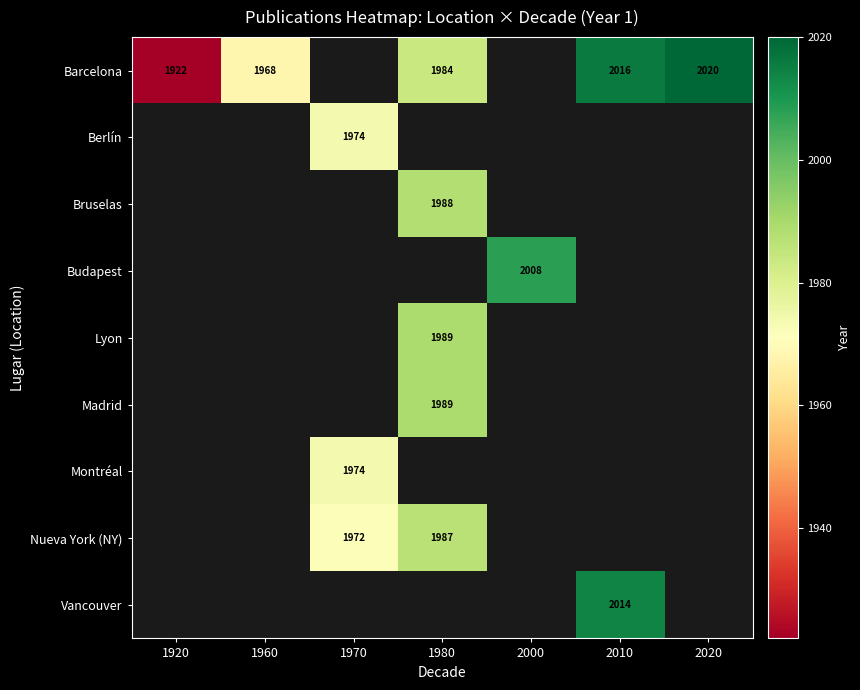

Between 1960 and 2010, which is larger?

2010